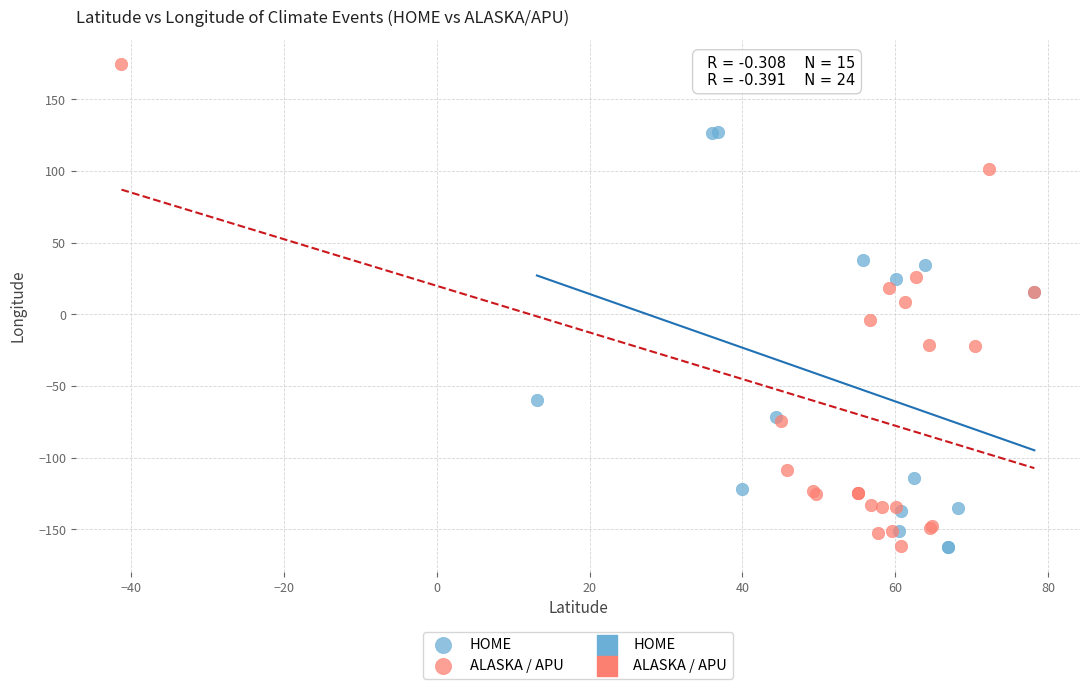

Which series has the largest Y range (max minus min)?

ALASKA / APU